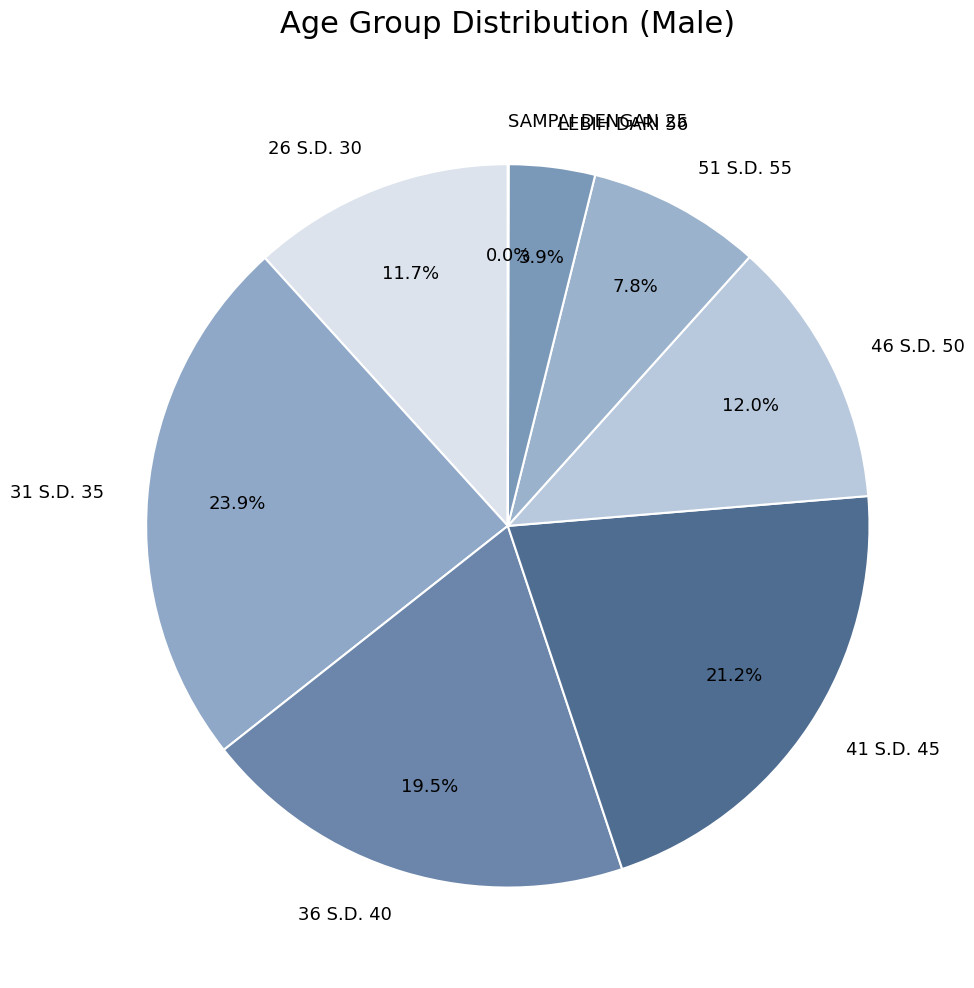

Does LEBIH DARI 56 account for over 50% of the chart?

No